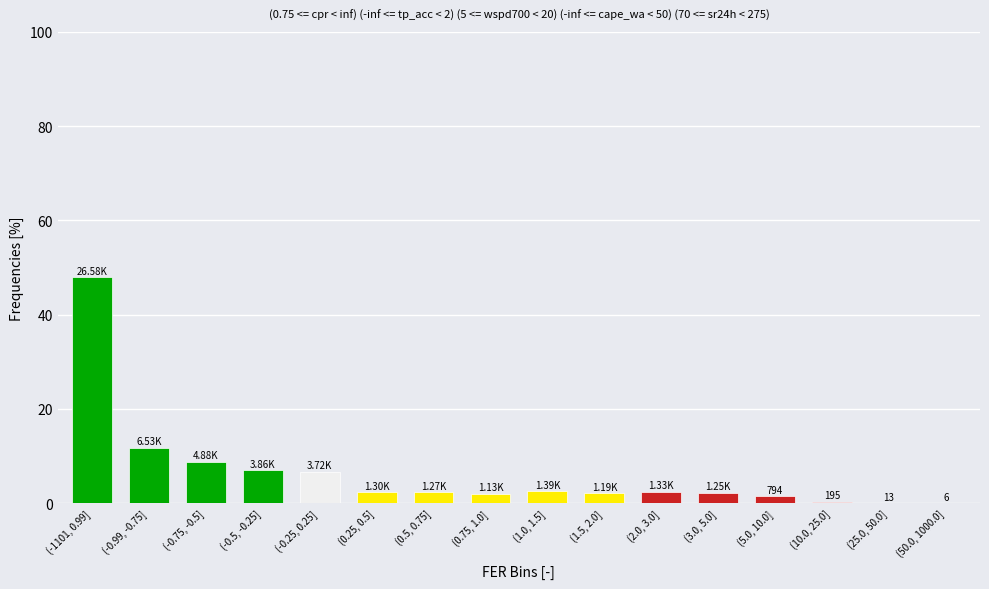

What is the ratio of the value at (-0.99, -0.75] to the value at (0.75, 1.0]?

5.8